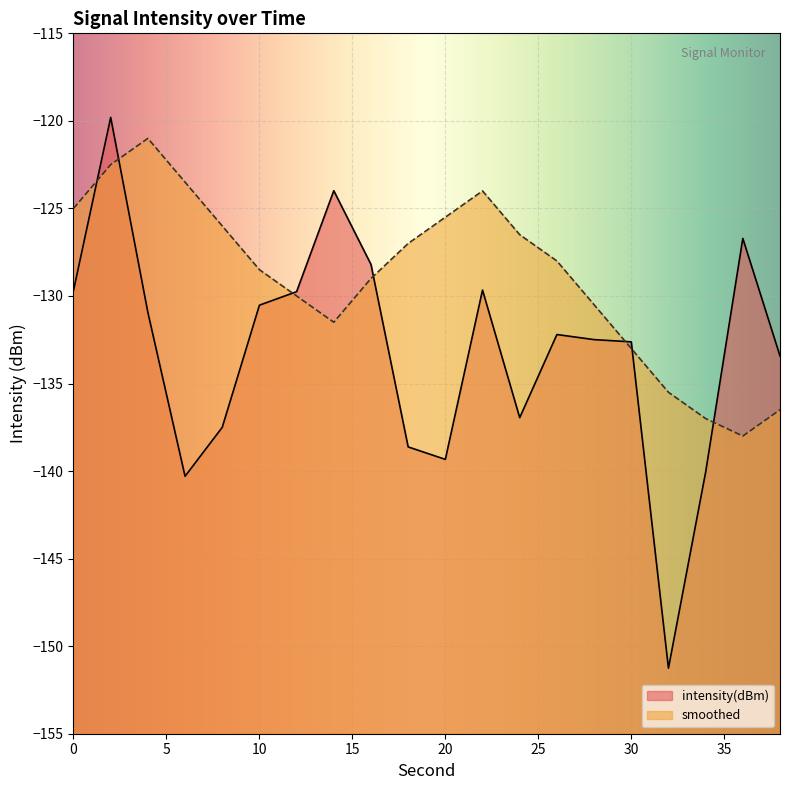

Reading left to right, list all the values displayed in this chart.

intensity(dBm): 0=-129.7	2=-119.8	4=-130.9	6=-140.3	8=-137.5	10=-130.5	12=-129.8	14=-124.0	16=-128.2	18=-138.6	20=-139.3	22=-129.7	24=-136.9	26=-132.2	28=-132.5	30=-132.6	32=-151.3	34=-140.1	36=-126.7	38=-133.4
smoothed: 0=-125.0	2=-122.5	4=-121.0	6=-123.5	8=-126.0	10=-128.5	12=-130.0	14=-131.5	16=-129.0	18=-127.0	20=-125.5	22=-124.0	24=-126.5	26=-128.0	28=-130.5	30=-133.0	32=-135.5	34=-137.0	36=-138.0	38=-136.5